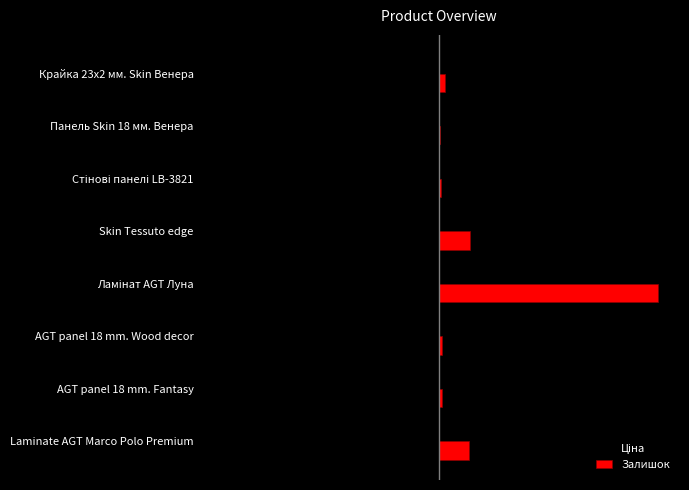

What is the smallest value displayed?

-1.0